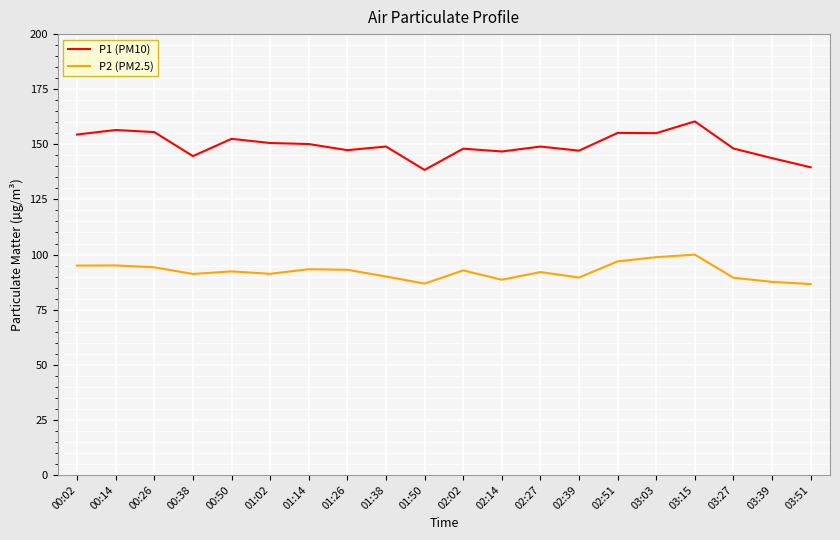

Which series has the largest total across all categories?

P1 (PM10)